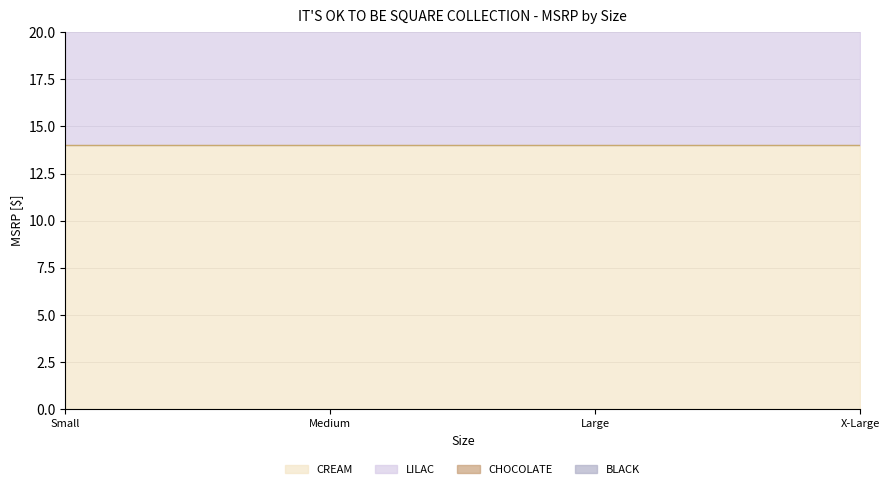

True or false: CREAM line and CHOCOLATE line cross at least once.

False